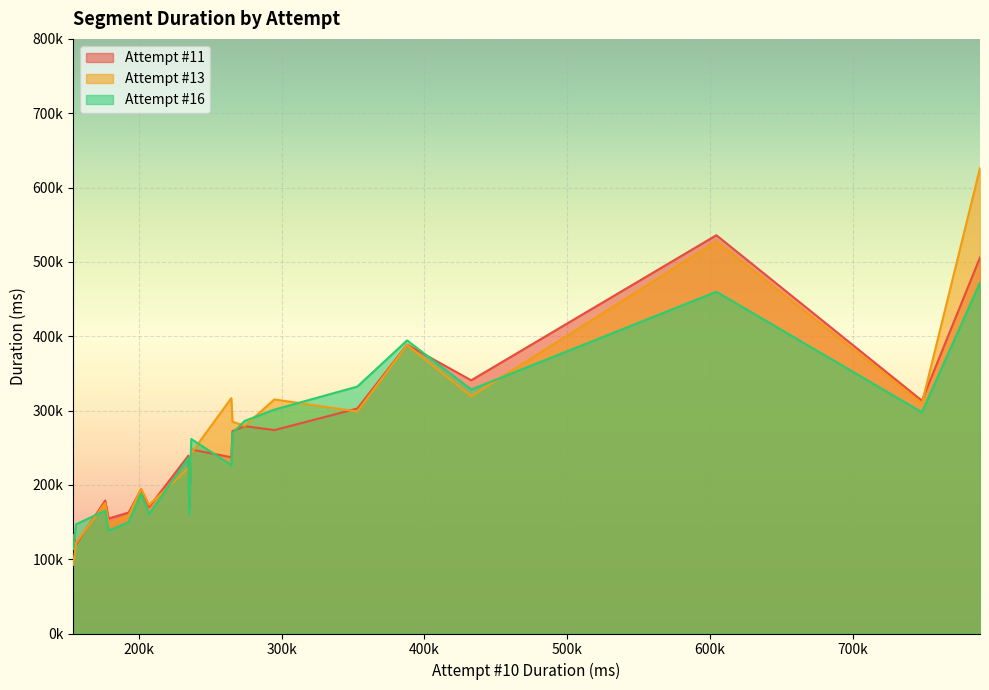

True or false: Attempt #13 and Attempt #11 cross at least once.

True